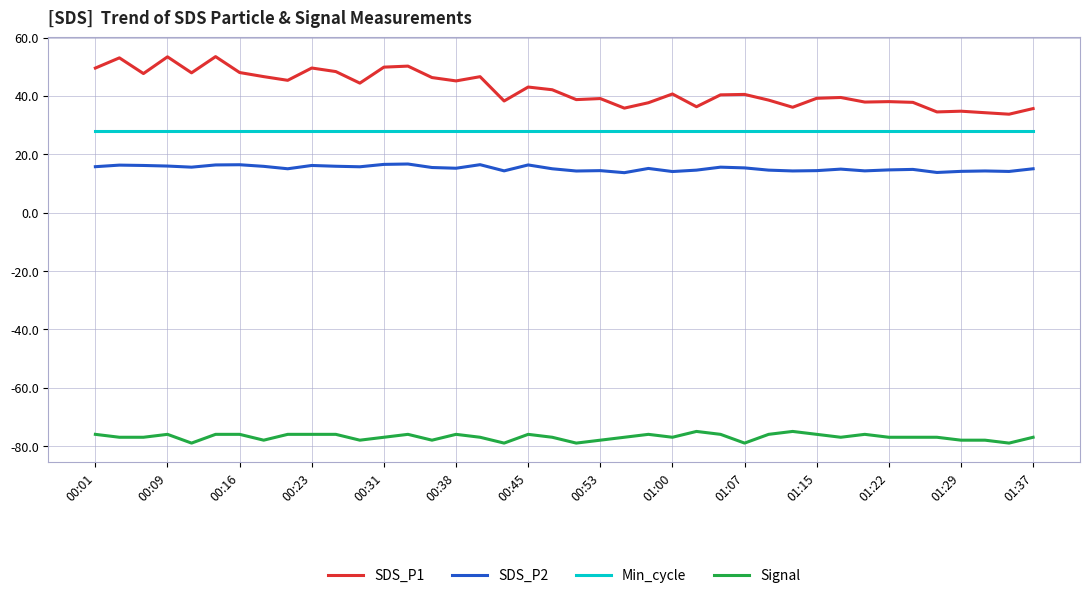

Which series has the largest range (max minus min)?

SDS_P1